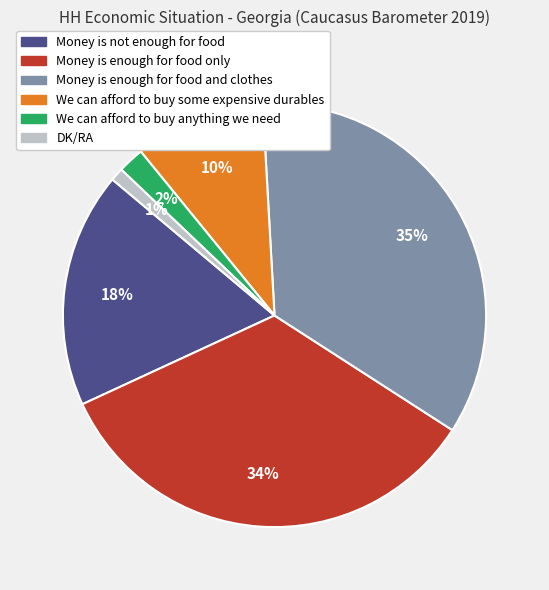

Rank the categories by value from lowest to highest.

DK/RA, We can afford to buy anything we need, We can afford to buy some expensive durables, Money is not enough for food, Money is enough for food only, Money is enough for food and clothes